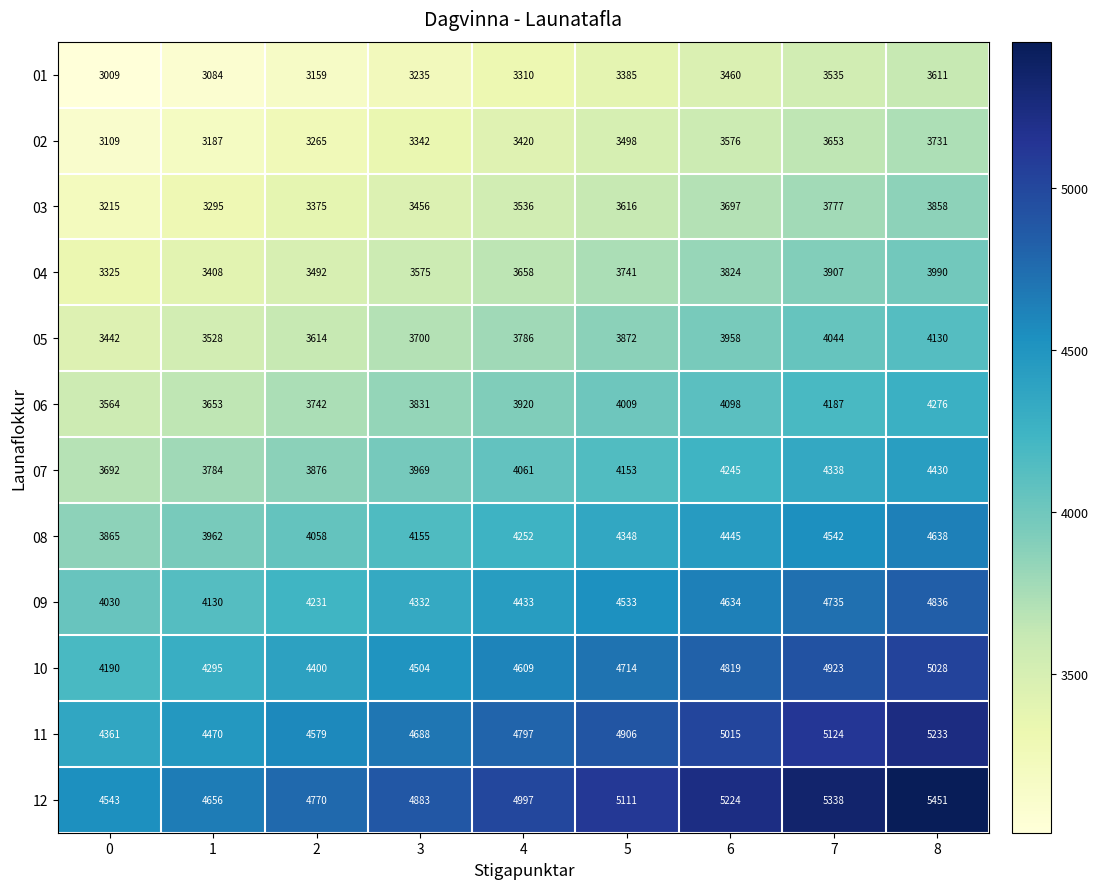

At which category is the sum across all series the highest?

8